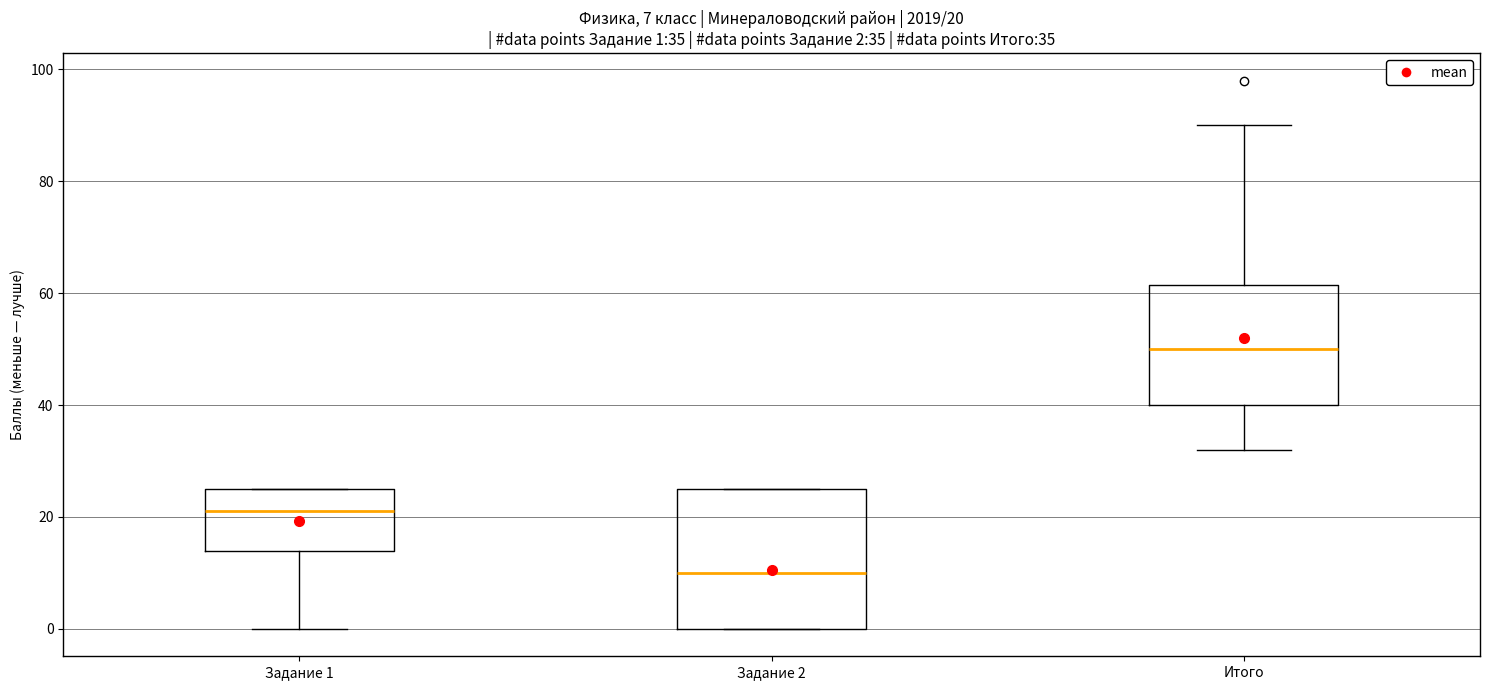

Which box is the tallest, from its lower edge to its upper edge?

Задание 2